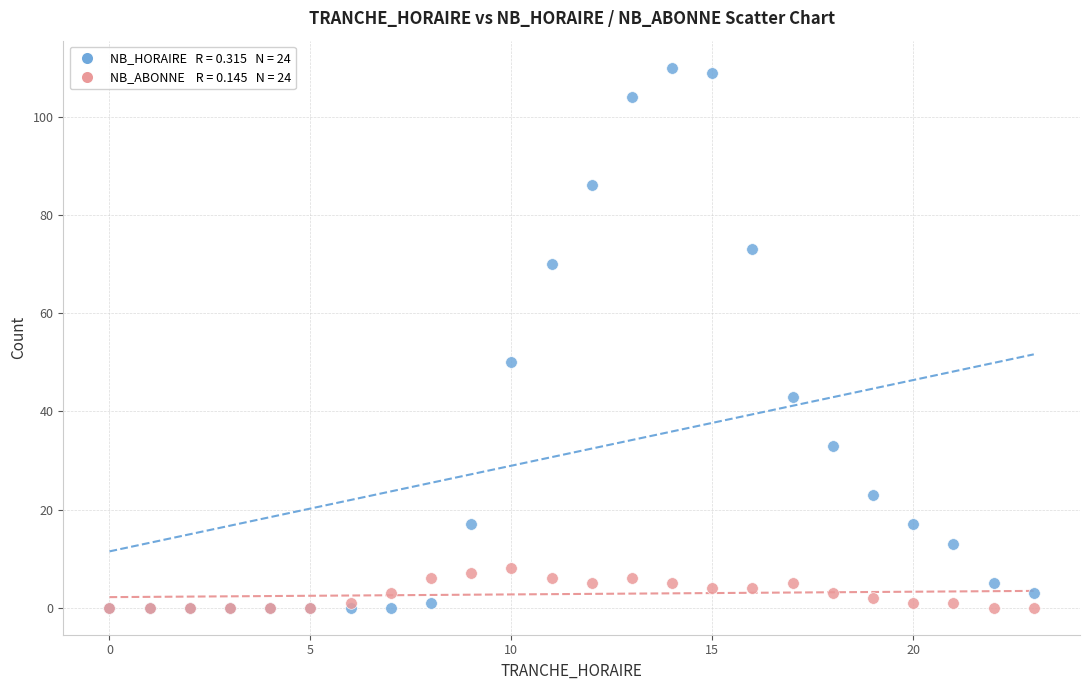

Across all series, what Y value is closest to 55?

50